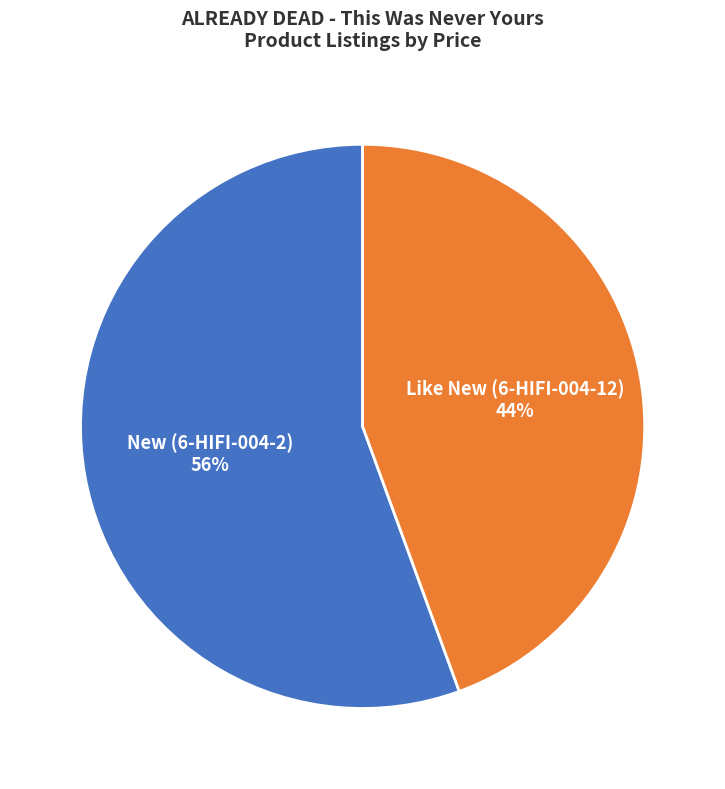

Is there a majority slice in this chart?

Yes